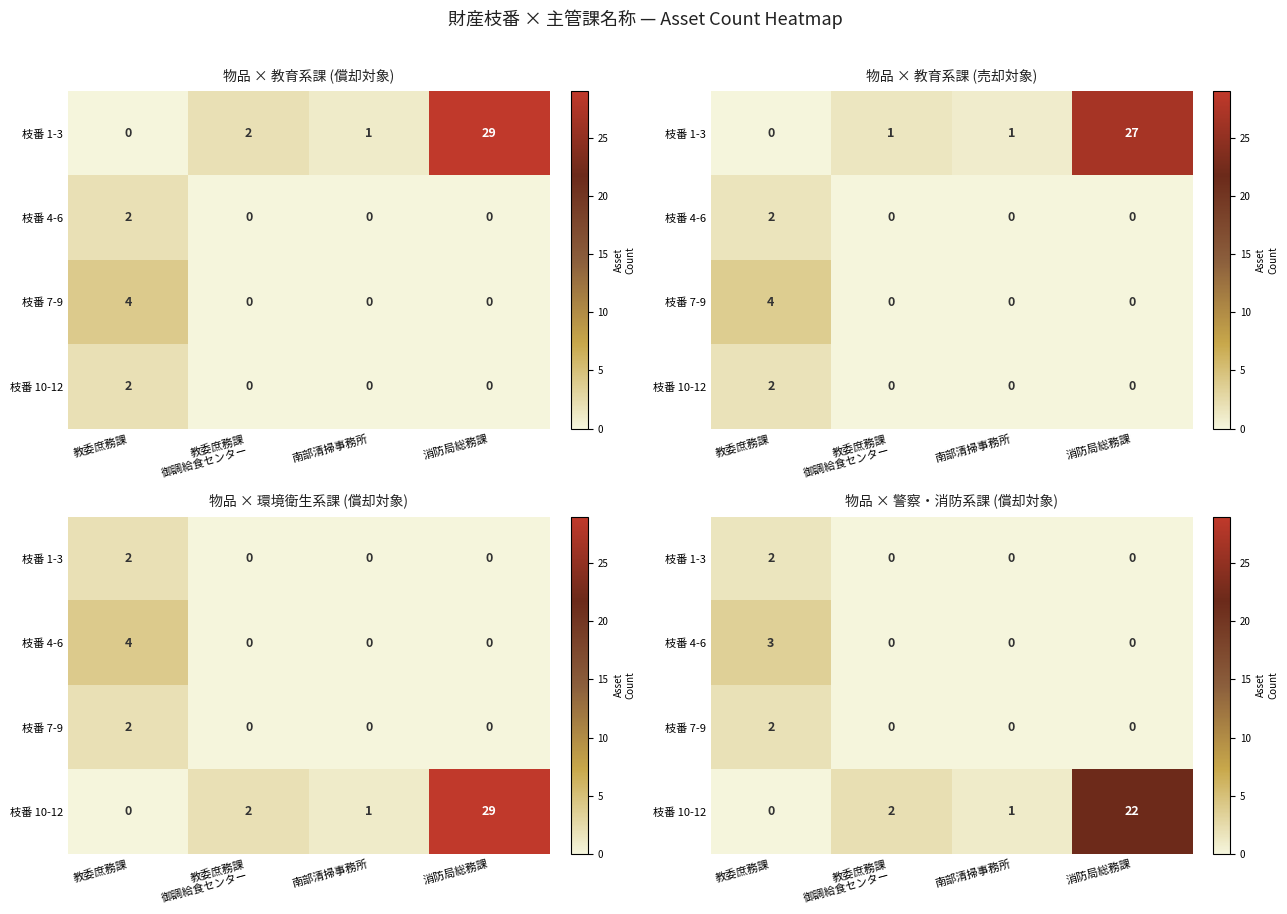

What is the average value of the row_2 series?

0.5